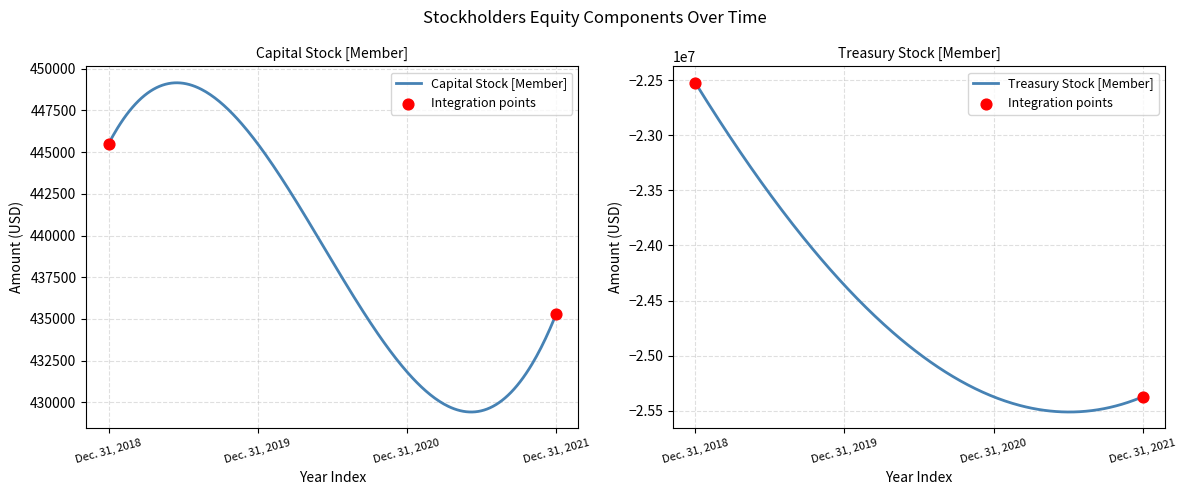

What is the total value across all series at Dec. 31, 2019?

-23915649